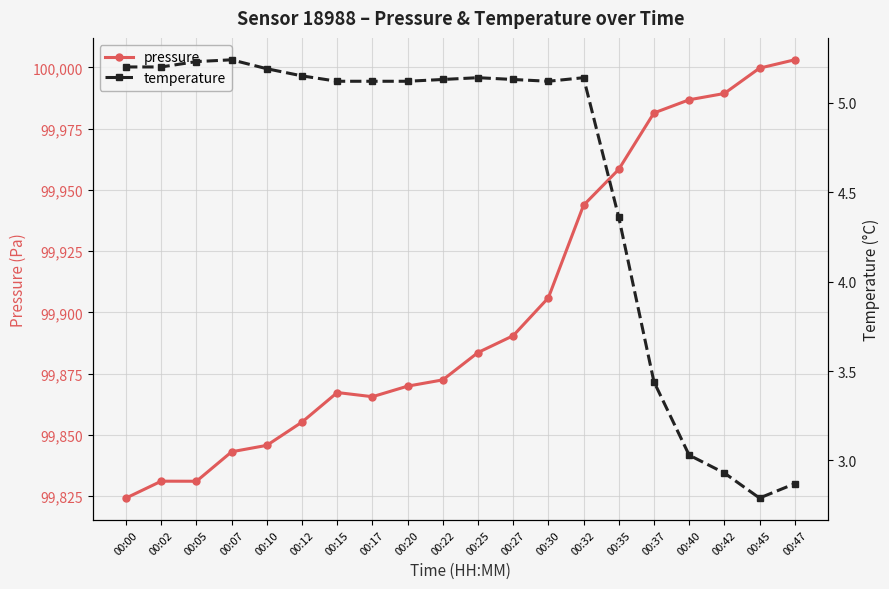

True or false: pressure and temperature intersect in this chart.

False